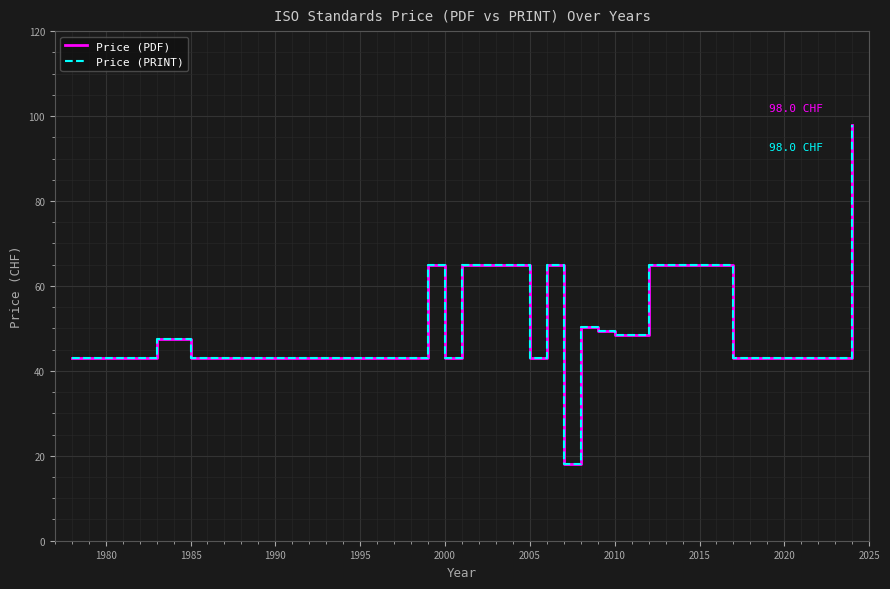

What is the maximum value shown in the chart?

98.0